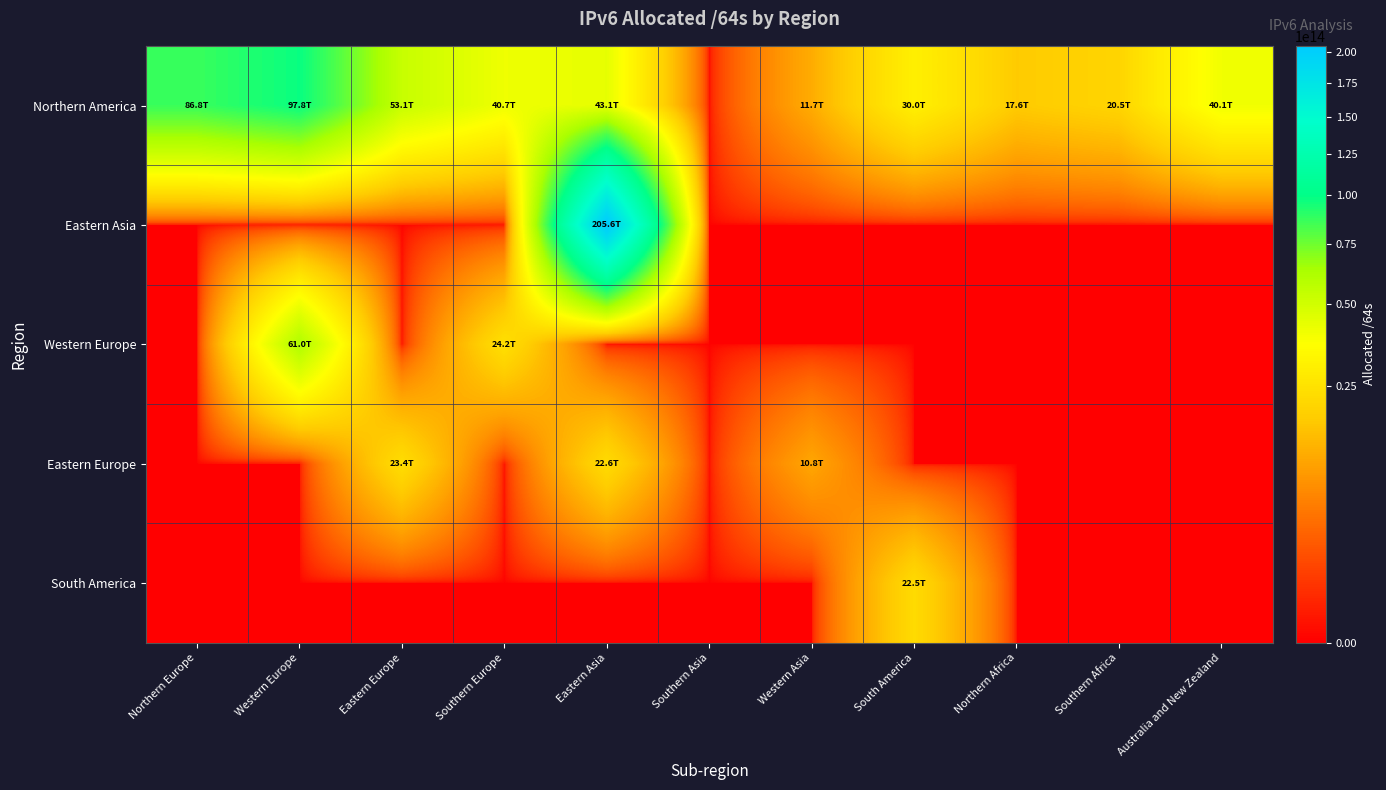

Count the number of data series in this chart.

5